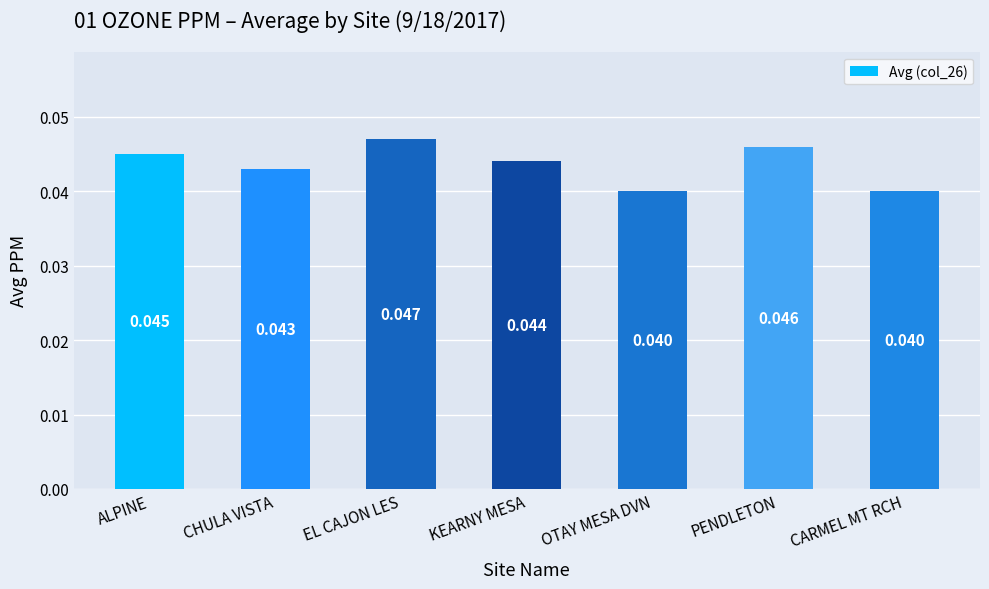

At which category does the chart reach its peak across all series?

EL CAJON LES